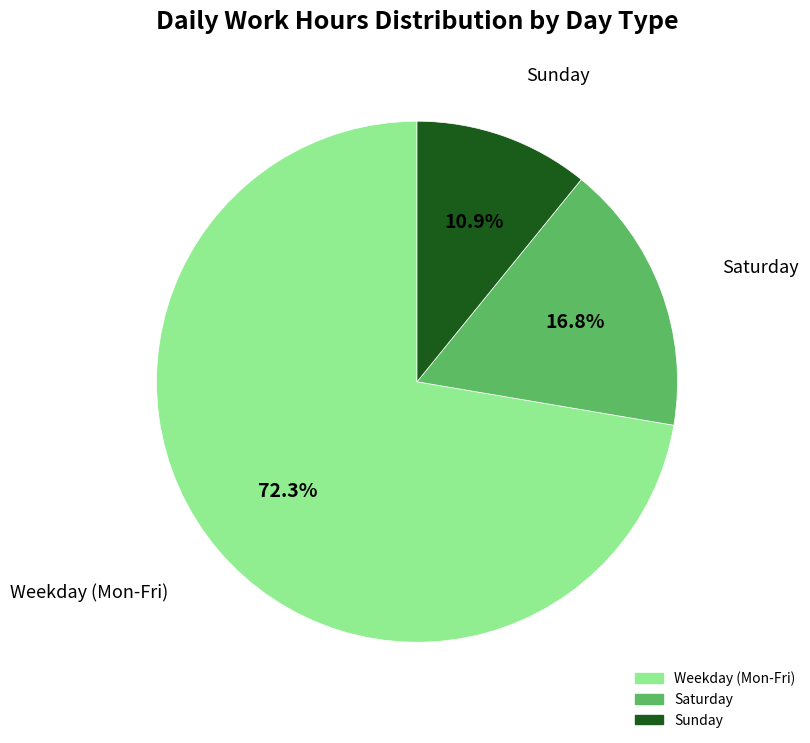

Is there any slice that represents more than half of the pie?

Yes